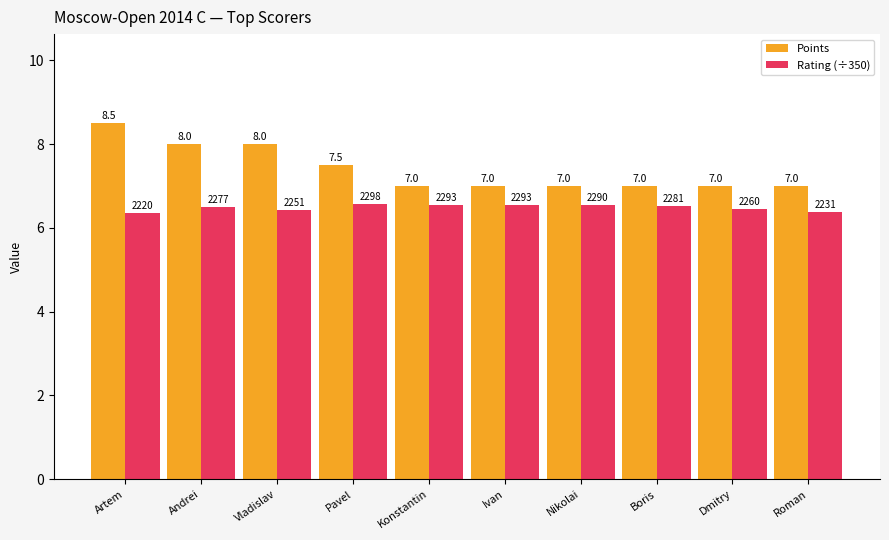

Which series has the largest total across all categories?

Points